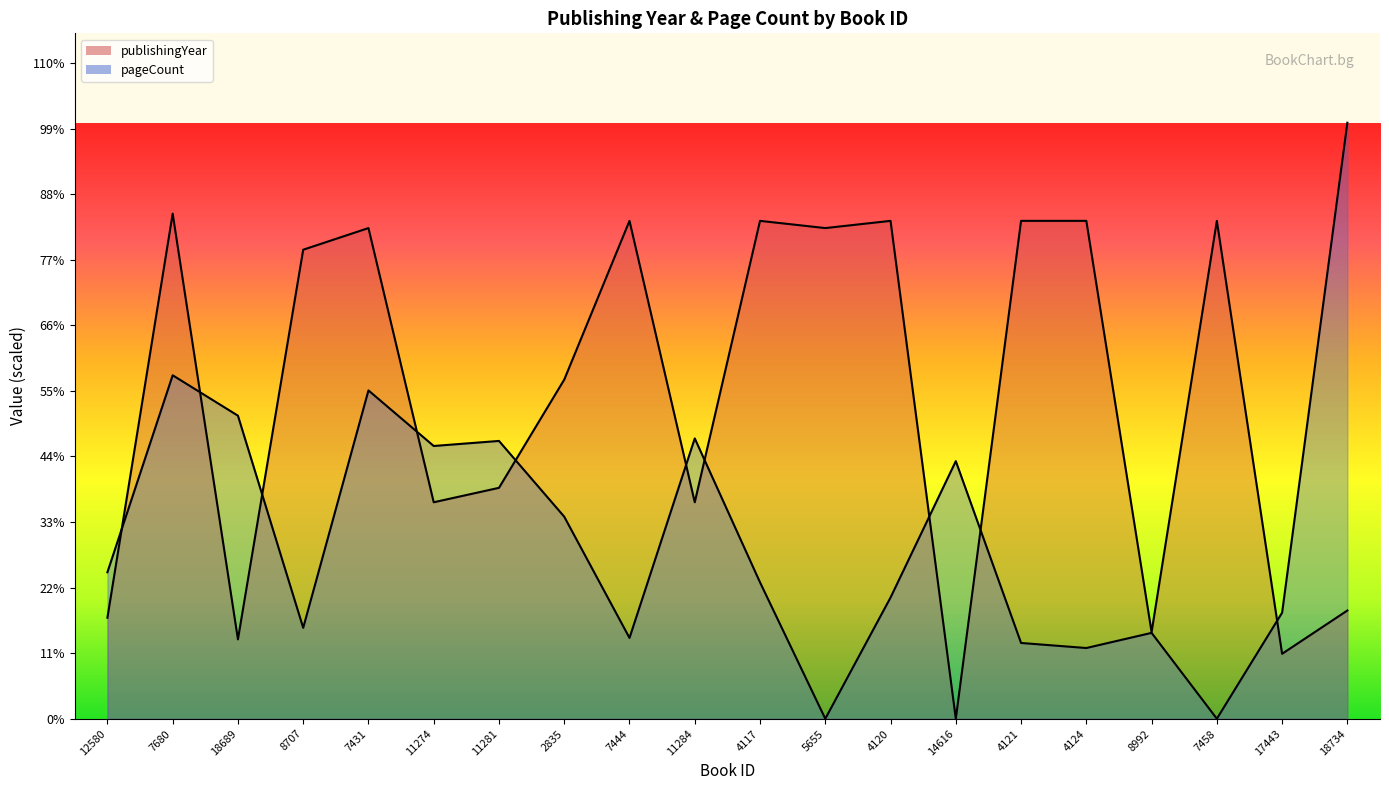

Between 11274 and 17443, which is larger?

11274